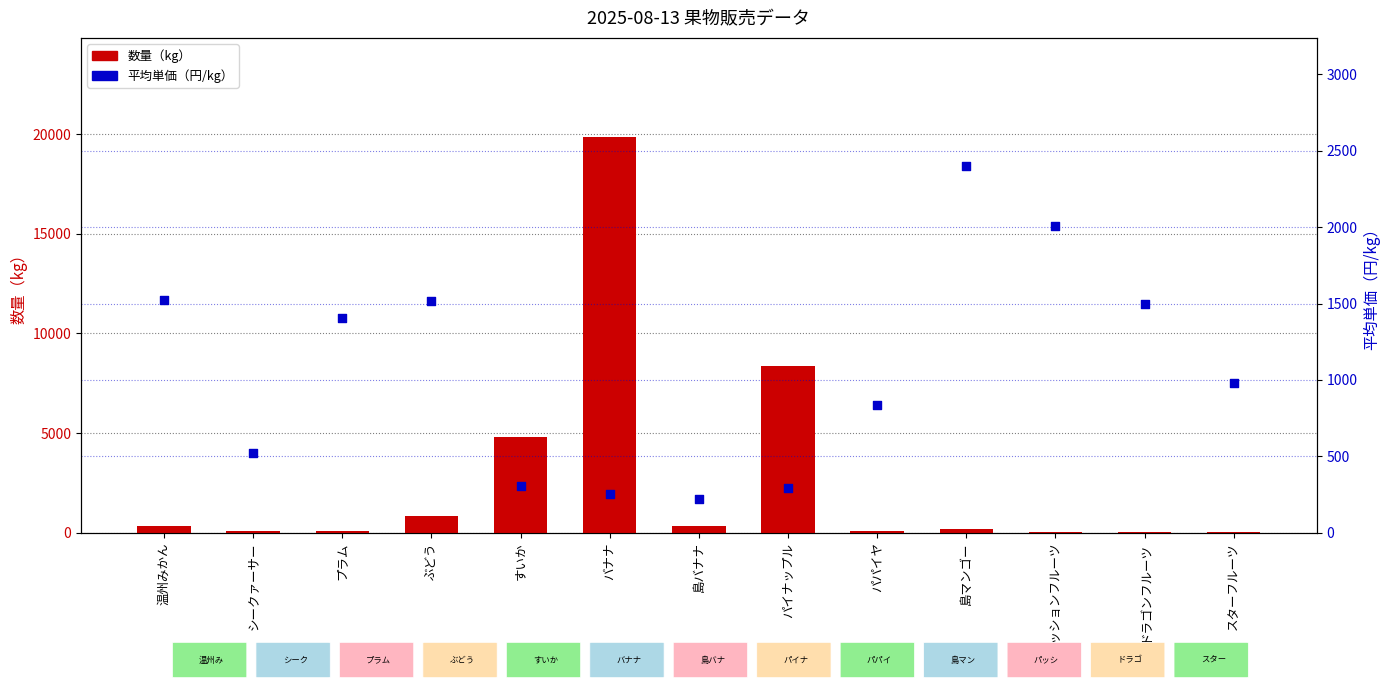

Which series has the widest spread of Y values?

数量（kg）